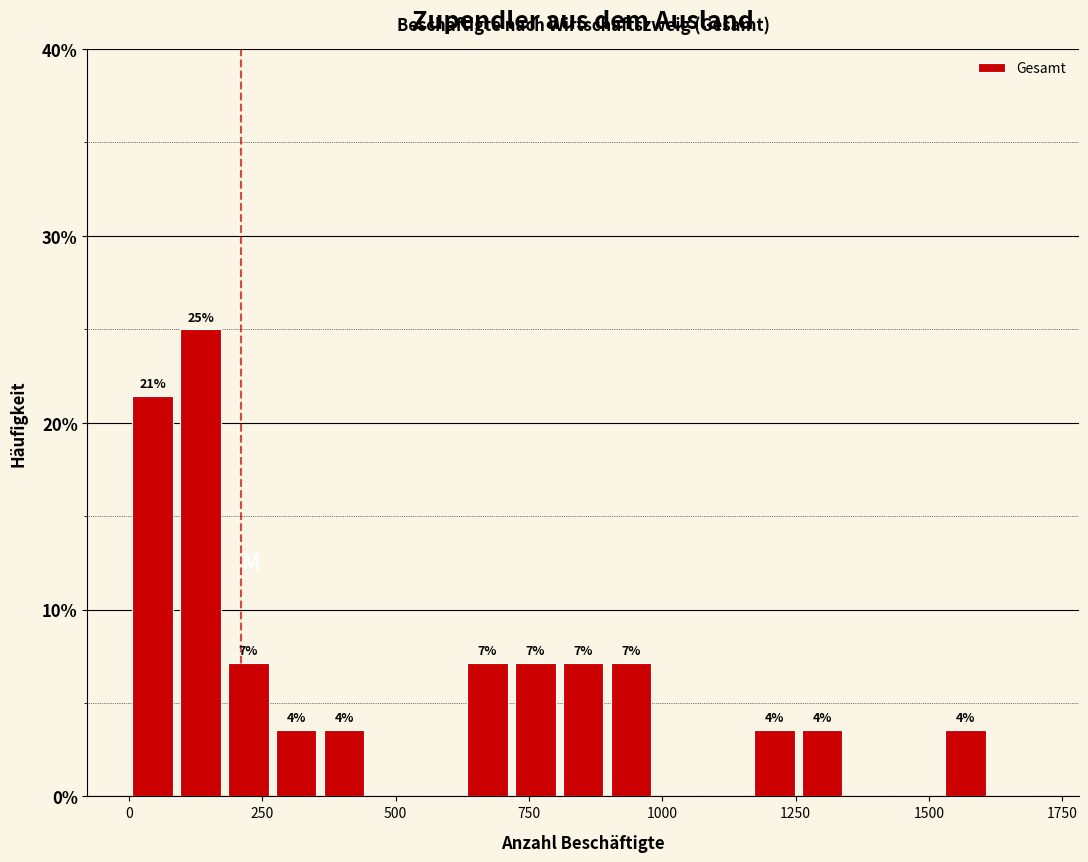

Read against the x-axis, roughly where is the centre of the tallest bar?

150